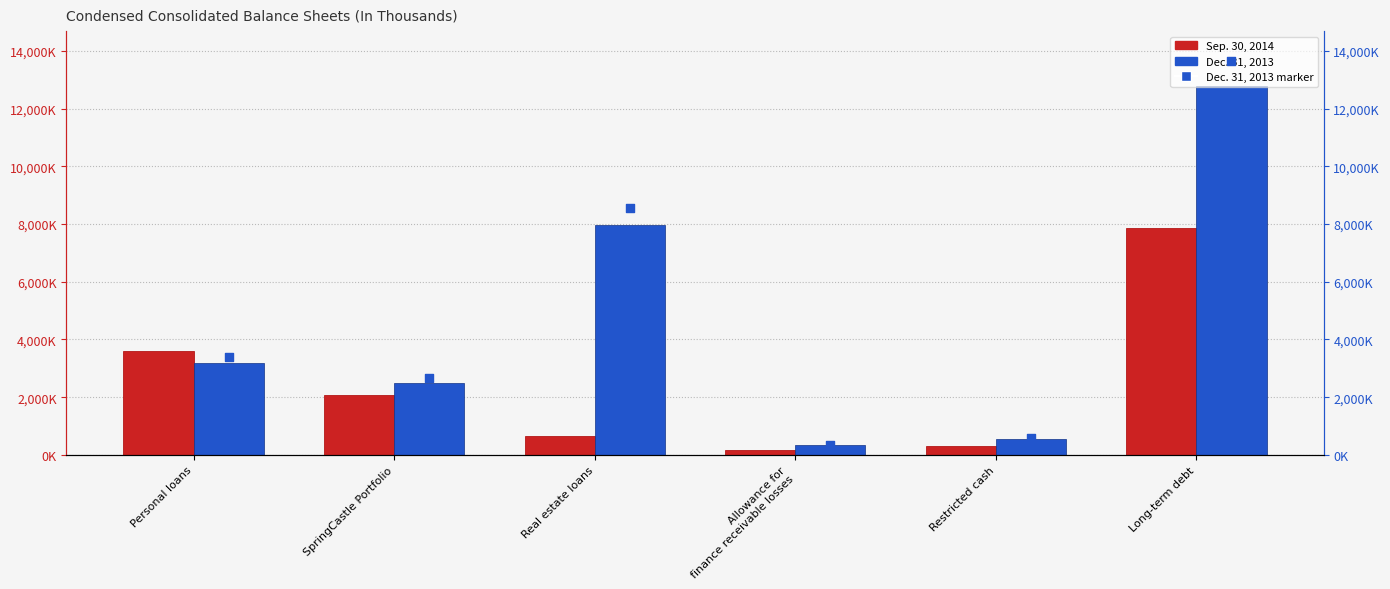

Which series has the widest spread of Y values?

Dec. 31, 2013 marker